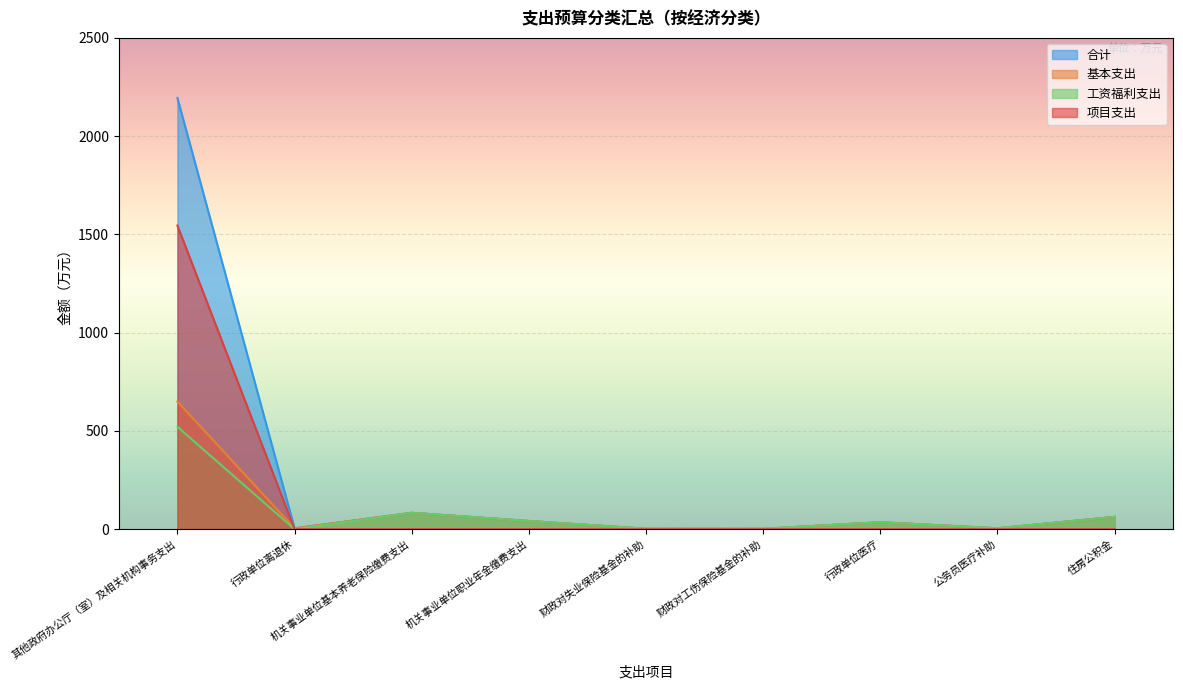

At which label does 项目支出 reach its minimum?

行政单位离退休